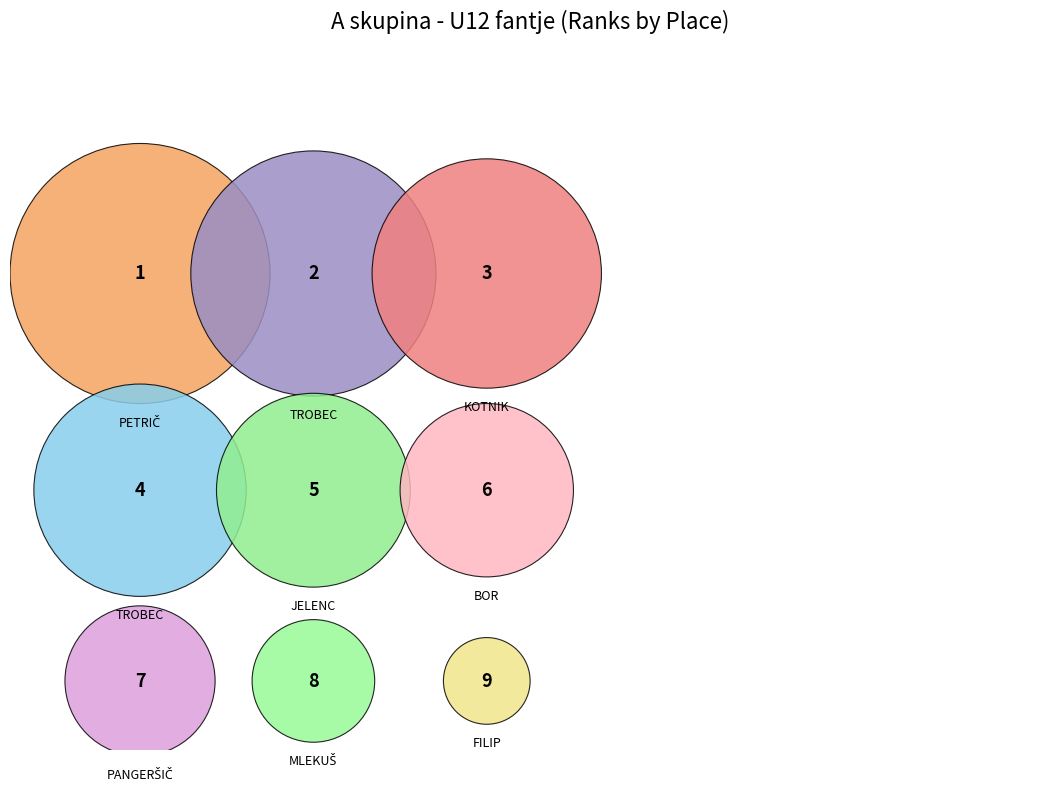

The JELENC TADEJ slice represents 4% of the pie. True or false?

False